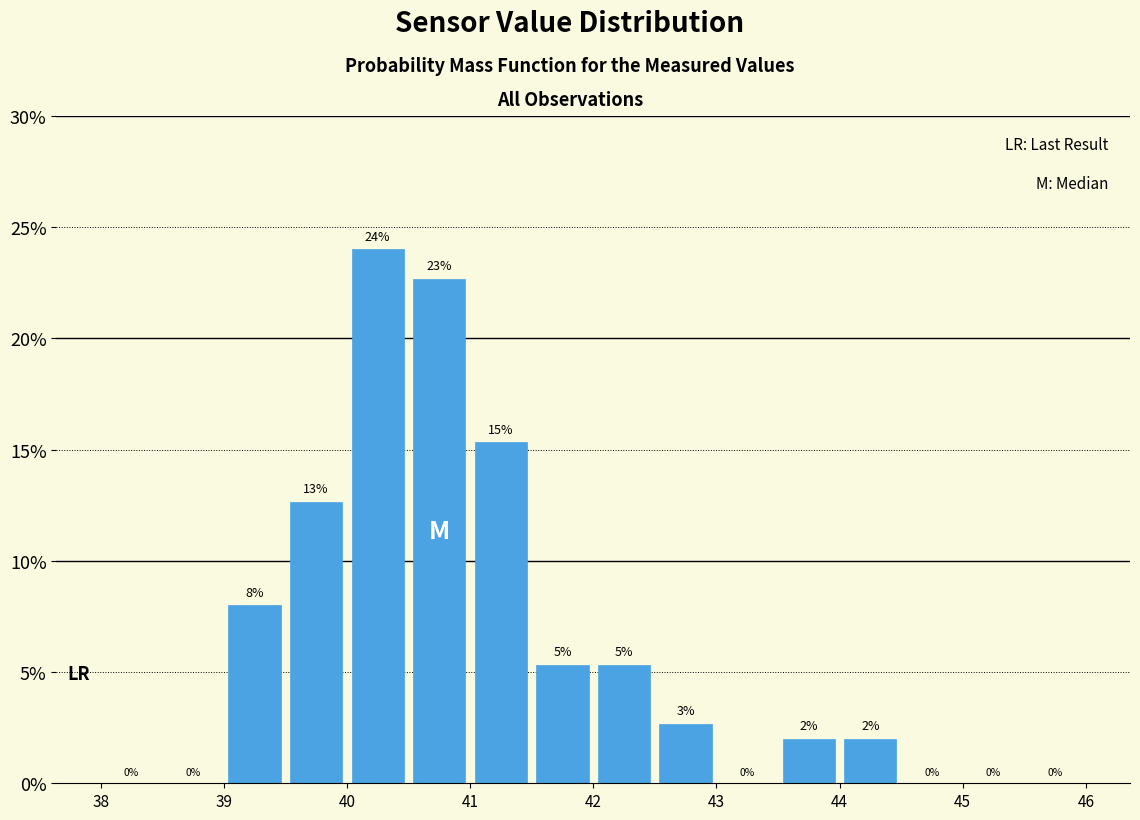

Over which range of the x-axis is the bar tallest?

40.0 to 40.5